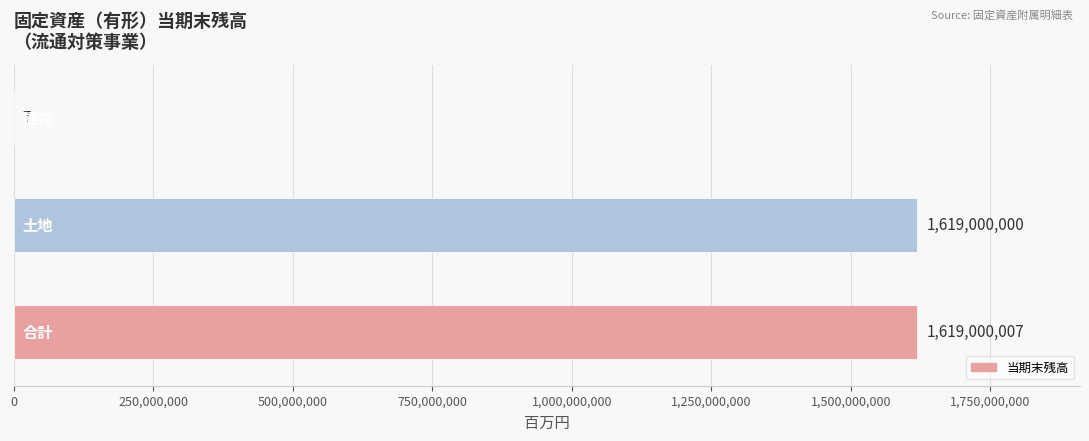

What is the maximum value shown in the chart?

1619000007